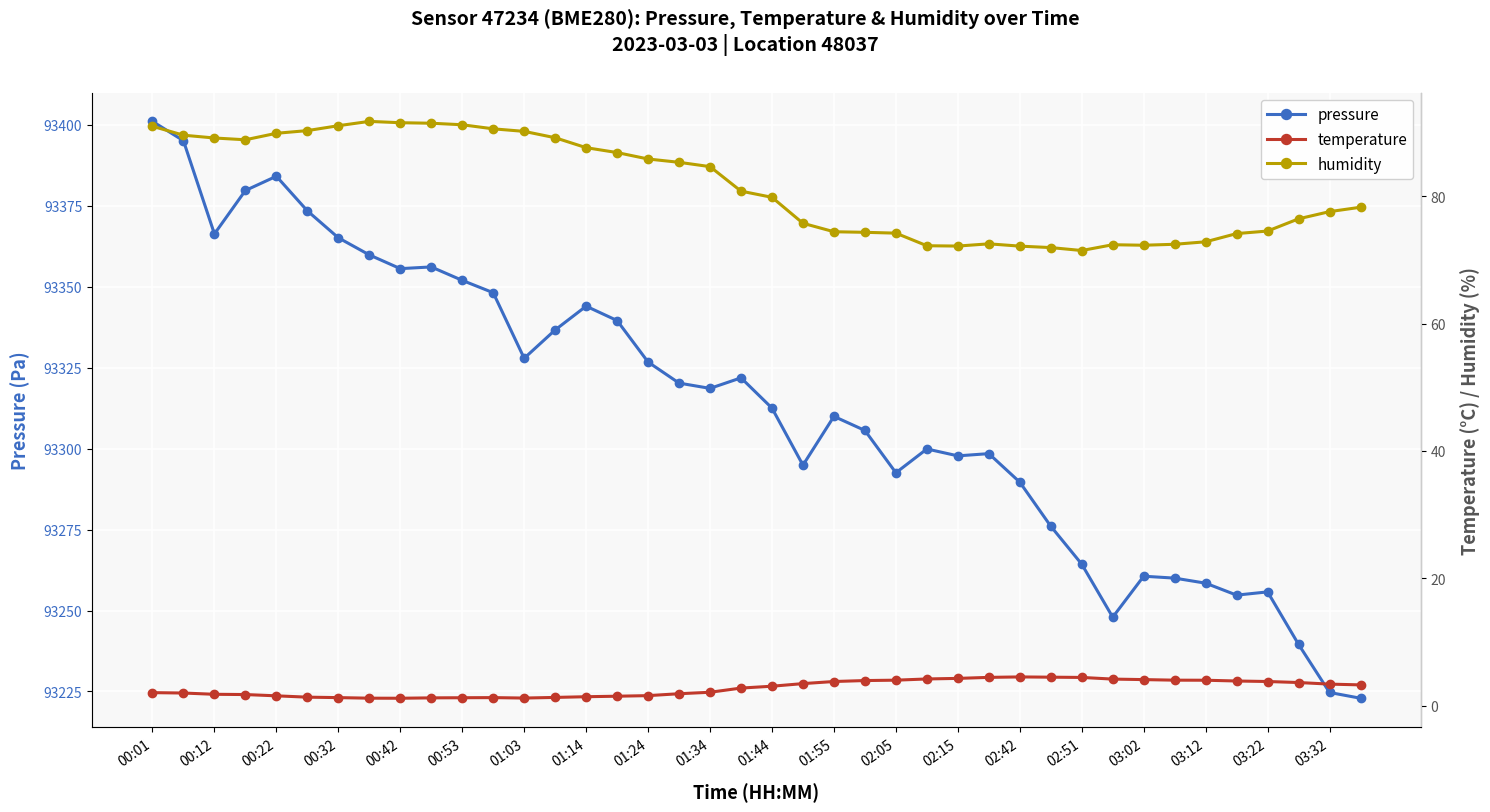

What is the difference between the second highest and second lowest values in the humidity series?

19.6